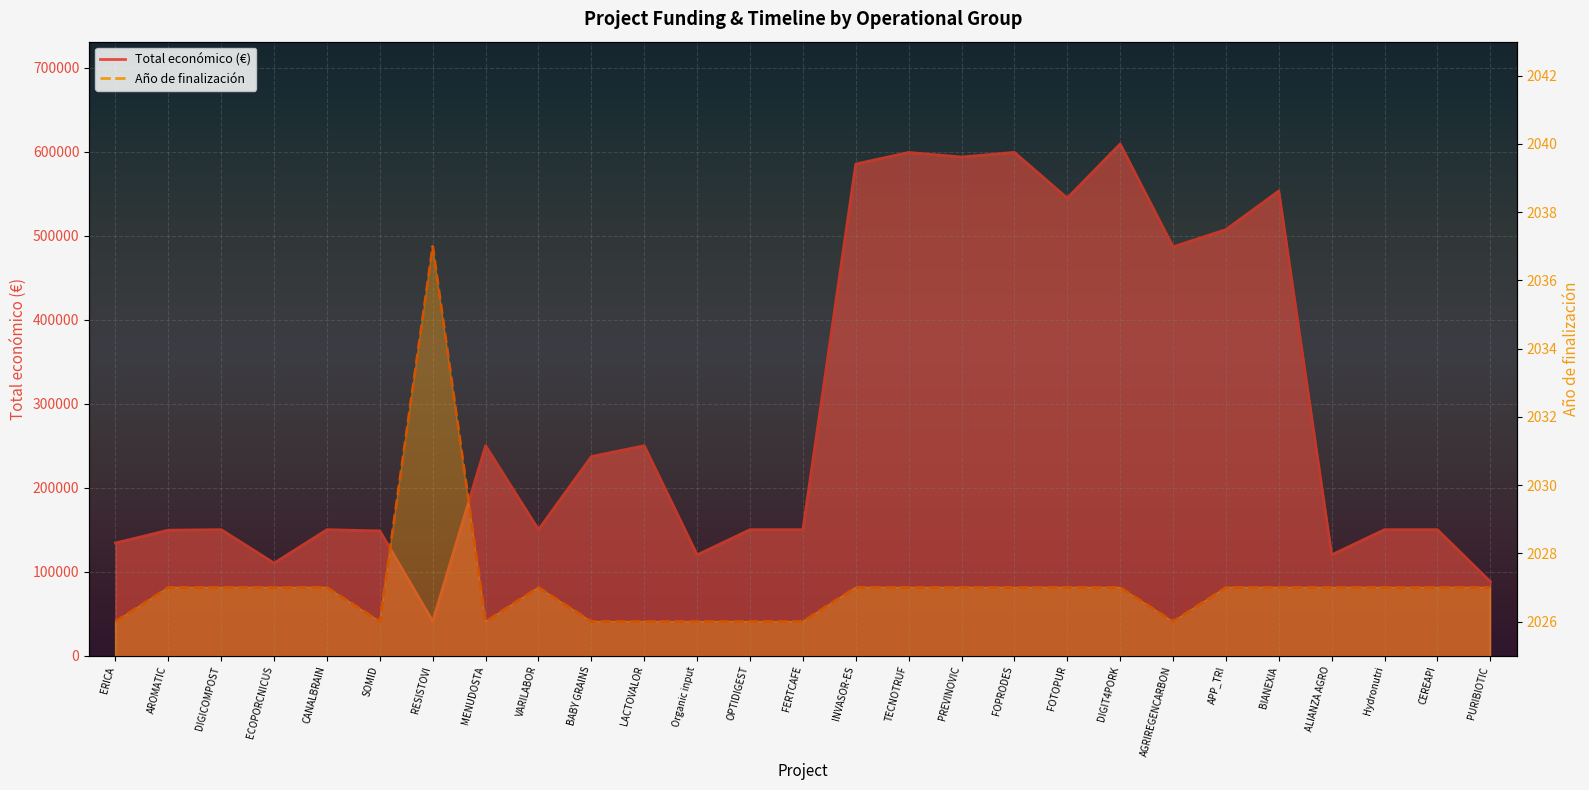

Where does the Año de finalización series first go above 2027?

RESISTOVI